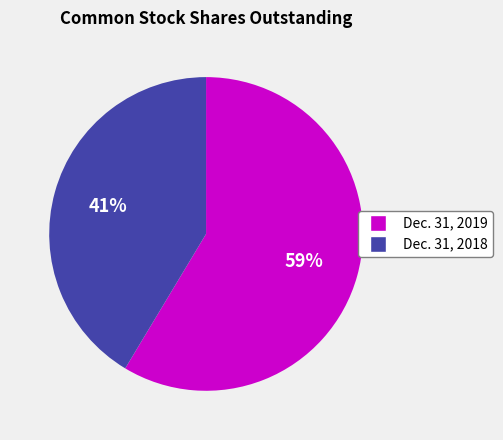

Combined, do Dec. 31, 2019 and Dec. 31, 2018 account for over 50%?

Yes